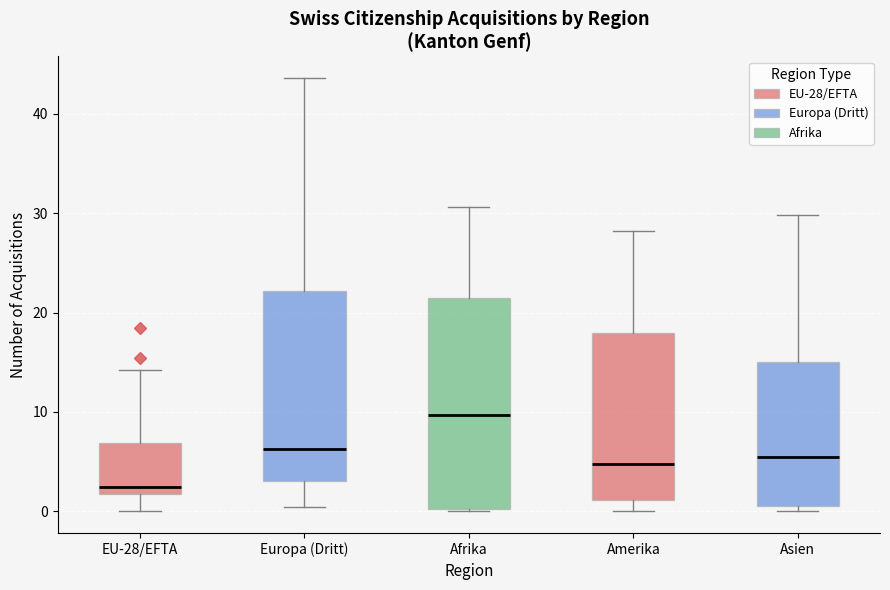

Which box is the tallest, from its lower edge to its upper edge?

Afrika